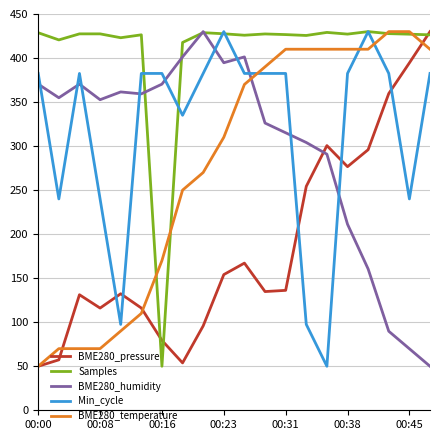

What is the sum of all Min_cycle values?

6367.5